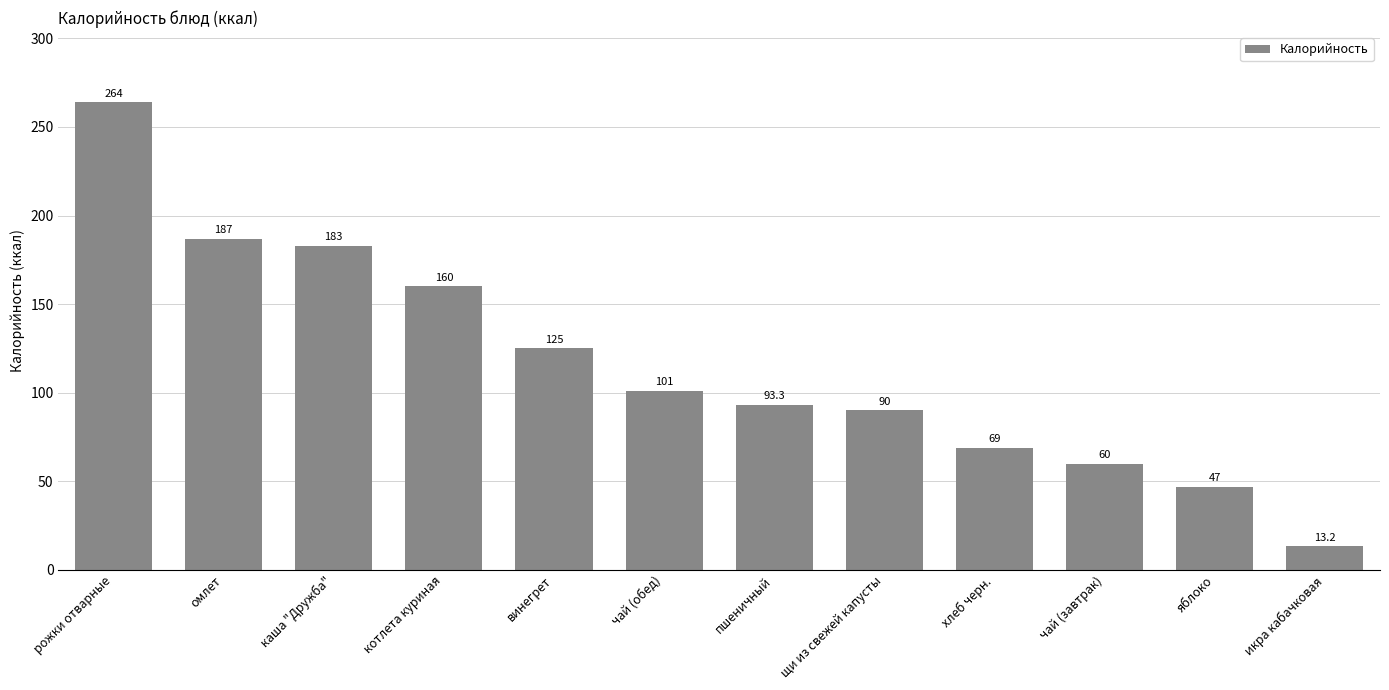

What is the ratio of the value at чай (обед) to the value at каша "Дружба"?

0.6